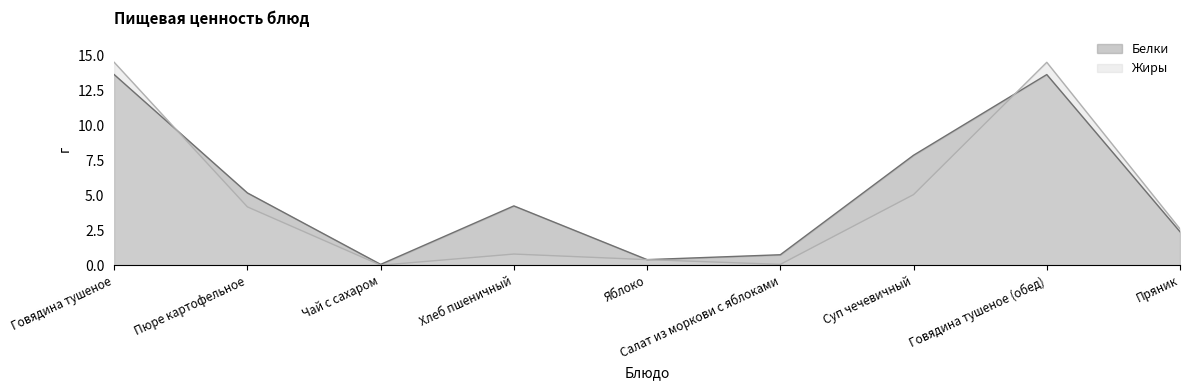

List the series in order of their overall mean, highest first.

Белки, Жиры